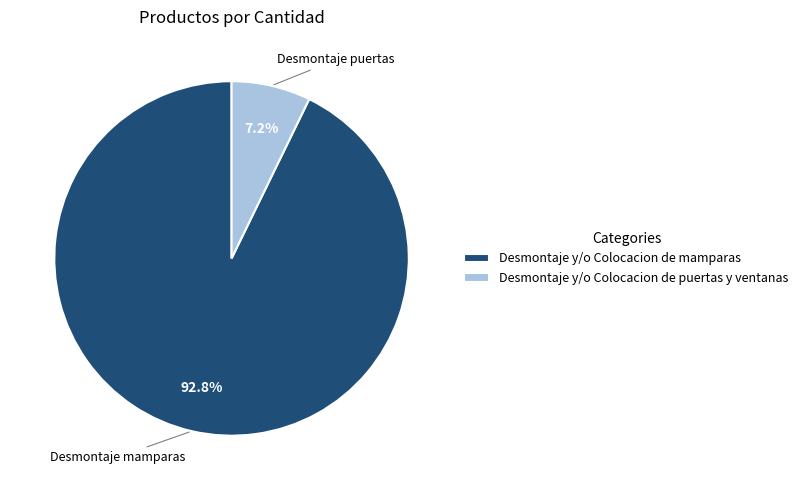

The Desmontaje y/o Colocacion de mamparas slice represents 99% of the pie. True or false?

False